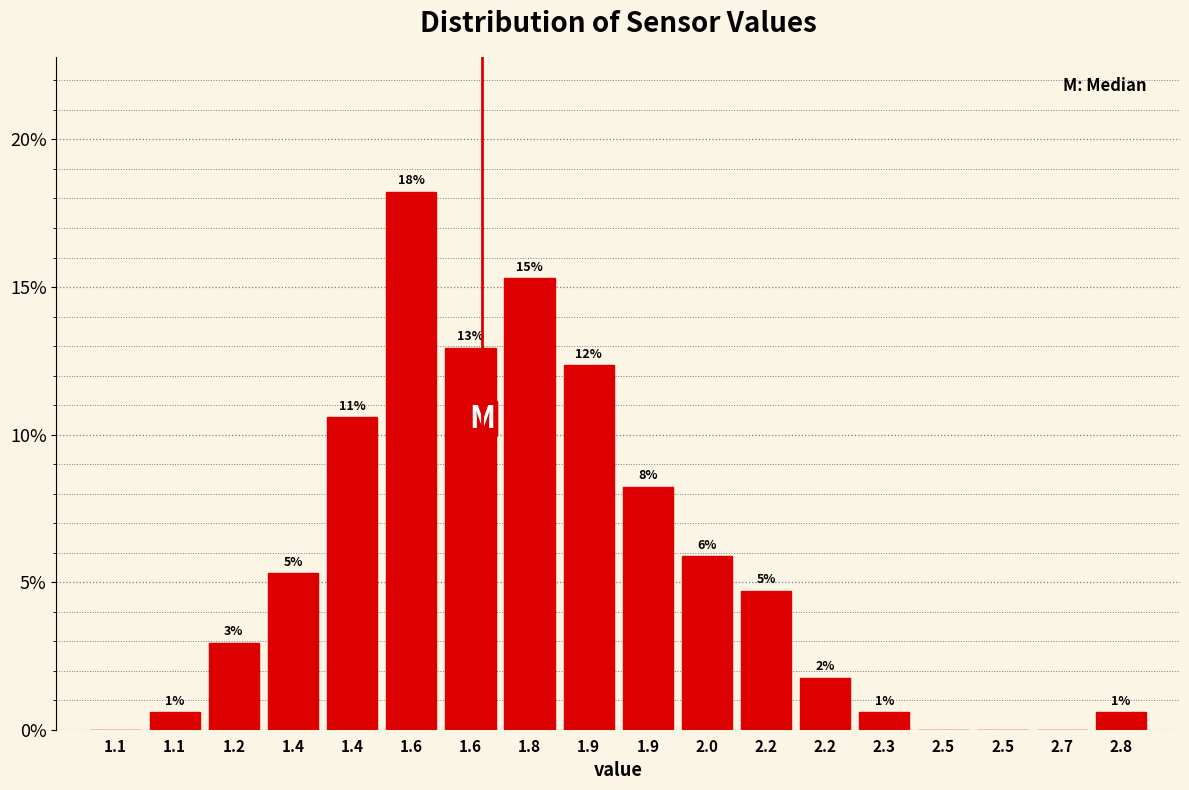

Are the bars horizontal?

No